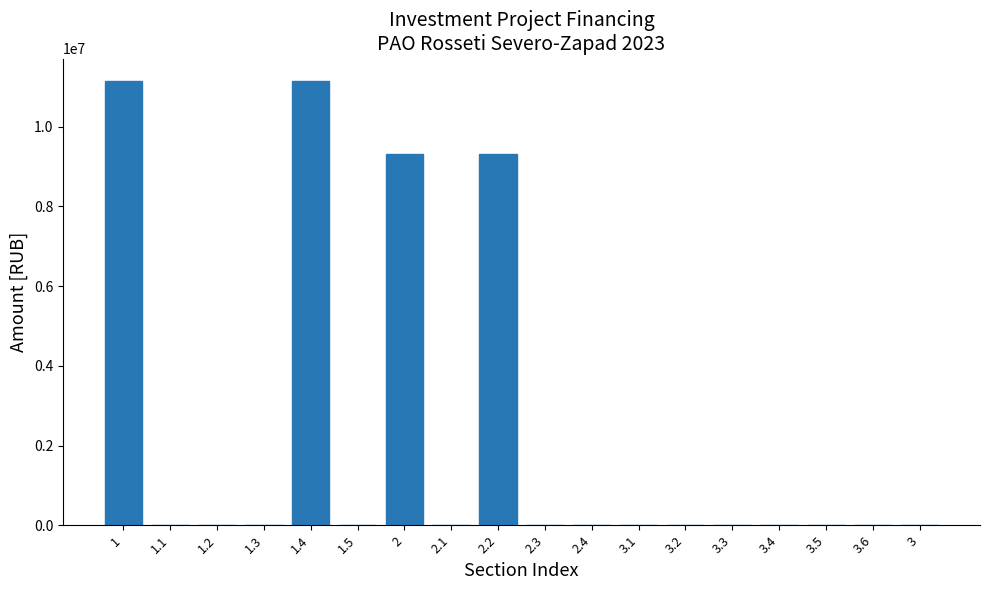

Reading right to left, extract all data points from this chart.

3=0	3.6=0	3.5=0	3.4=0	3.3=0	3.2=0	3.1=0	2.4=0	2.3=0	2.2=9320253	2.1=0	2=9320253	1.5=0	1.4=11150967	1.3=0	1.2=0	1.1=0	1=11150967